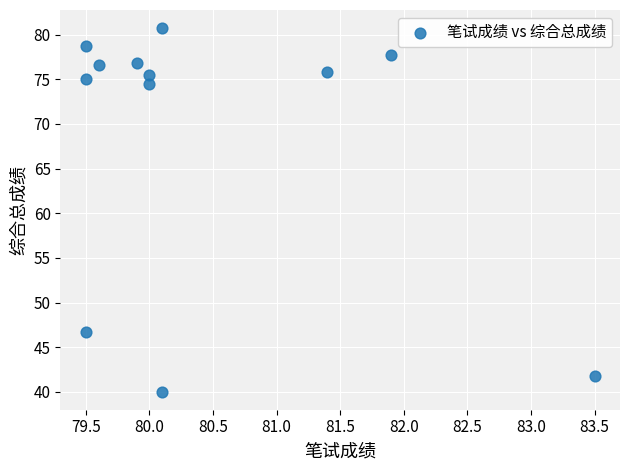

What Y value in the scatter plot is closest to 60?

46.8